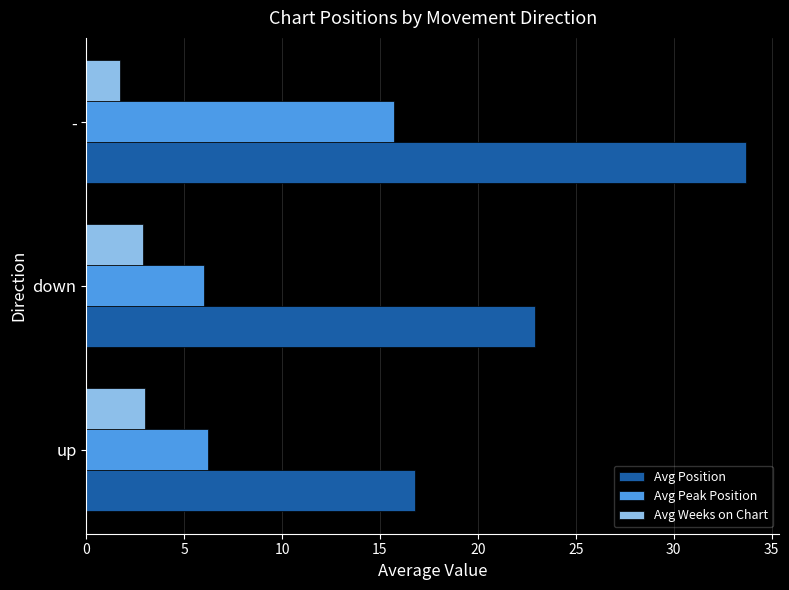

At which label does Avg Weeks on Chart reach its minimum?

-